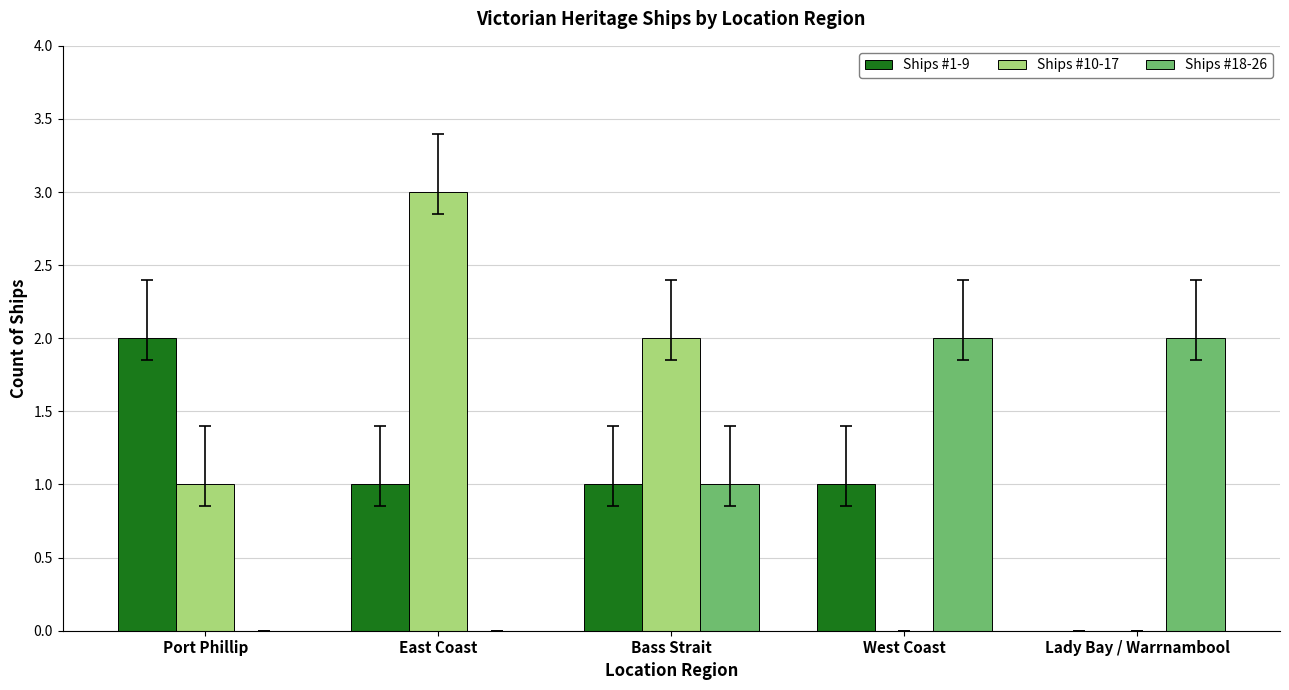

Is the value of Ships #1-9 at East Coast greater than the value of Ships #10-17 at Lady Bay / Warrnambool?

Yes